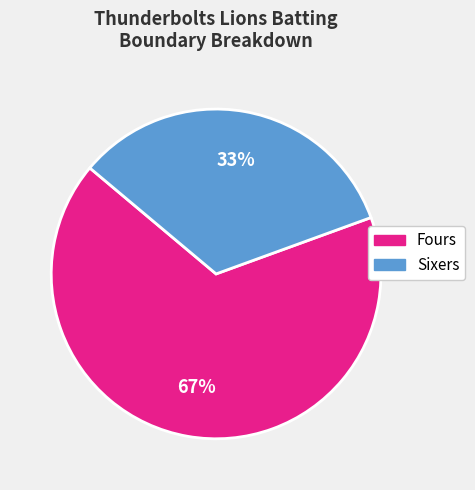

To the nearest percent, what is the average slice percentage?

50%